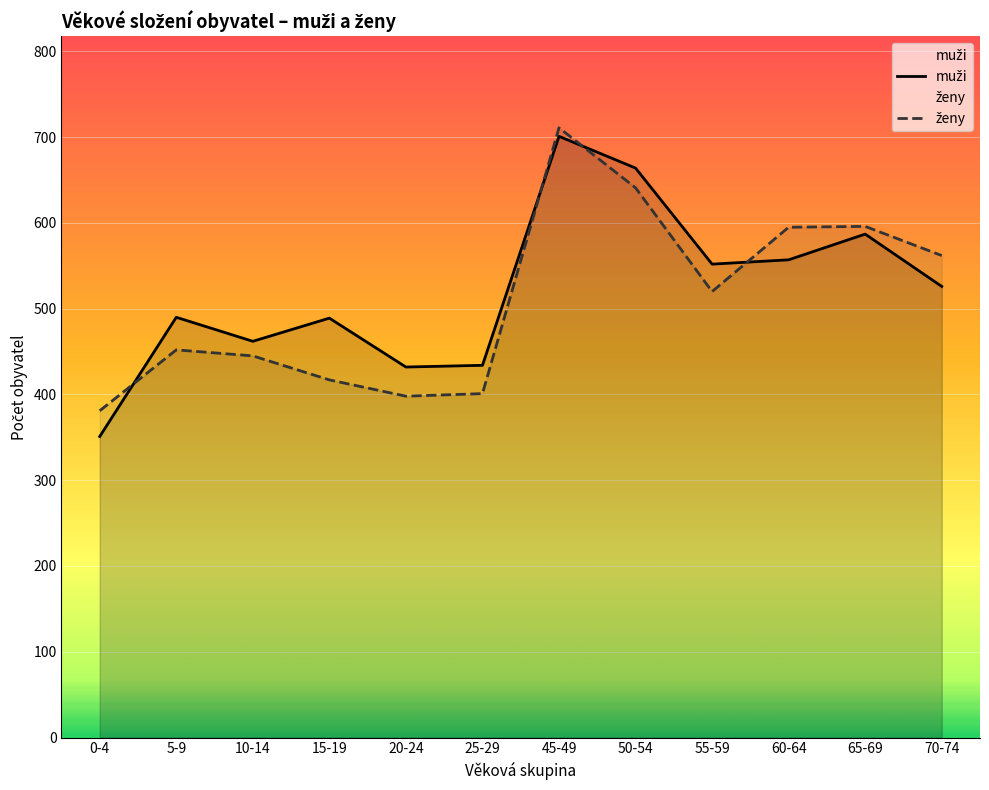

Rank the categories by muži value from highest to lowest.

45-49, 50-54, 65-69, 60-64, 55-59, 70-74, 5-9, 15-19, 10-14, 25-29, 20-24, 0-4